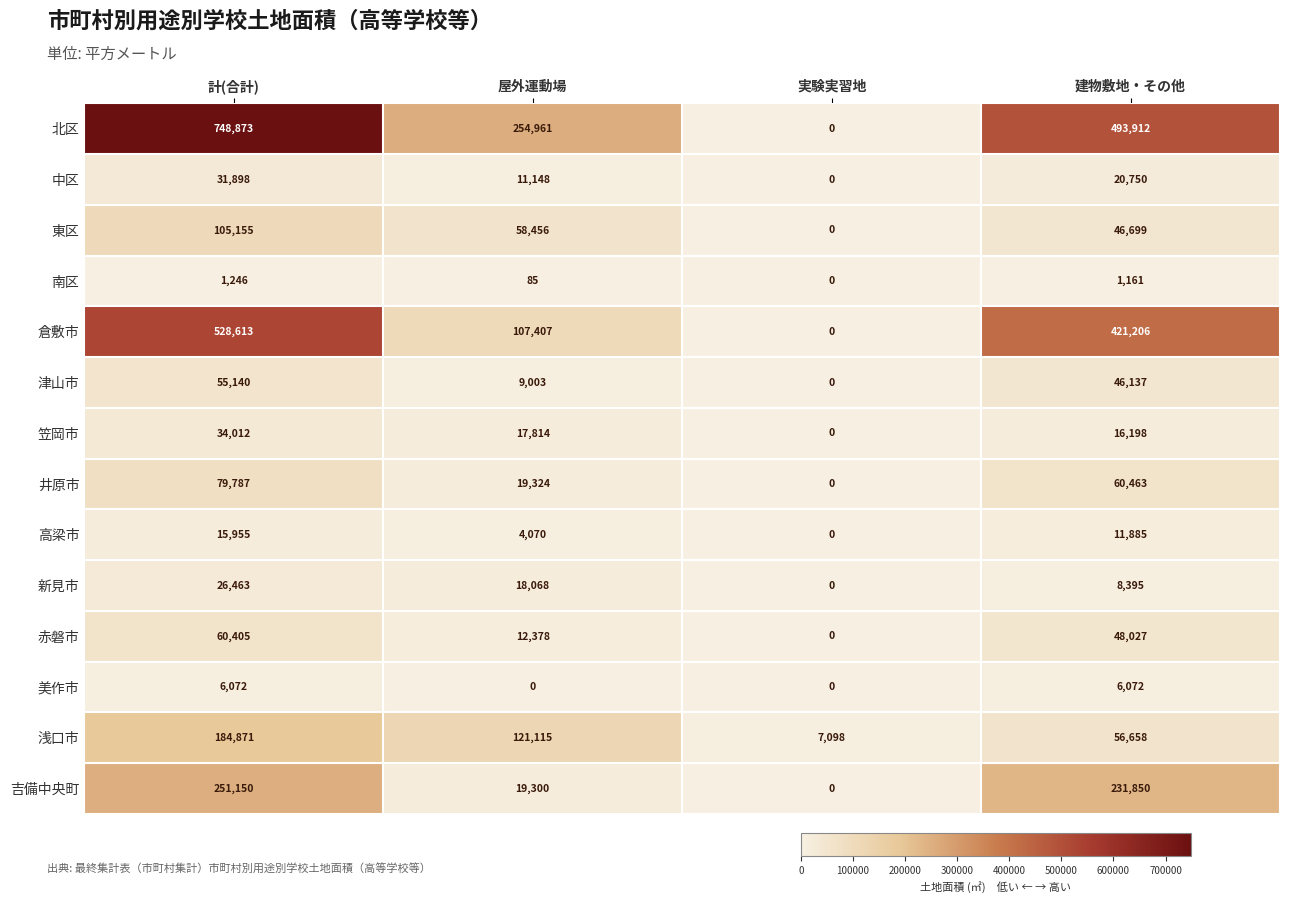

What is the maximum value for 高梁市?

15955